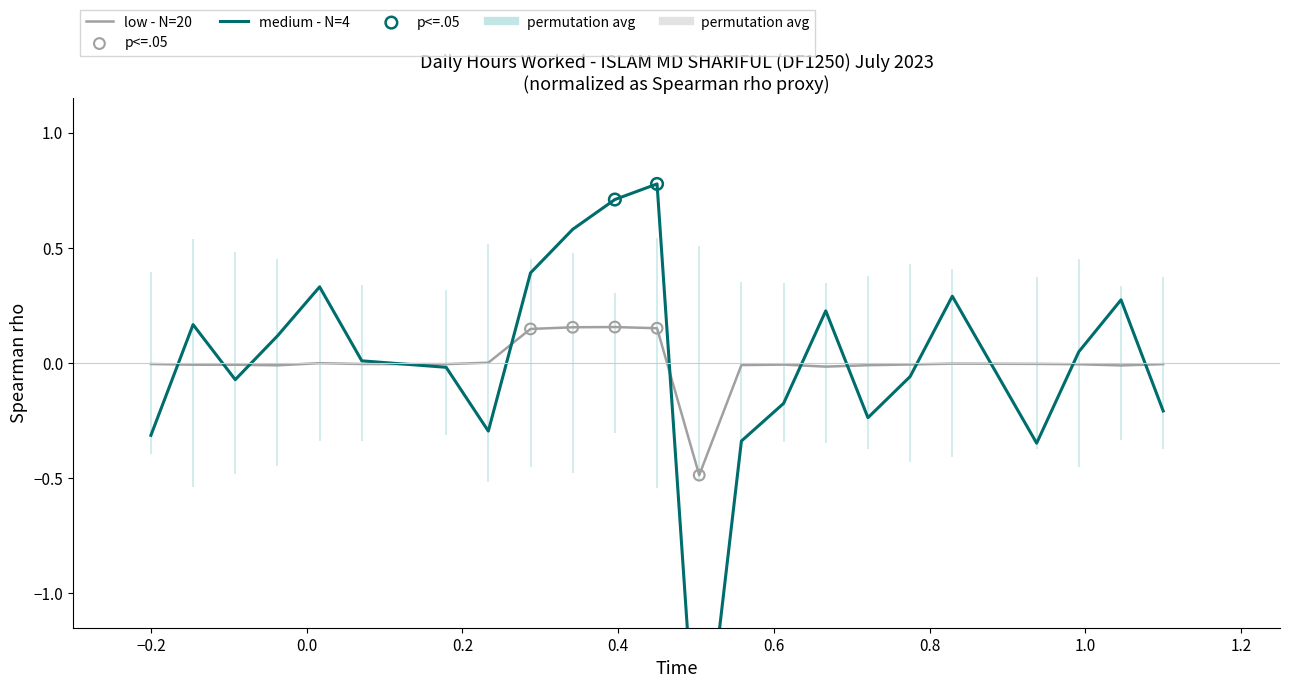

Which has a higher value, 5 or 19?

5